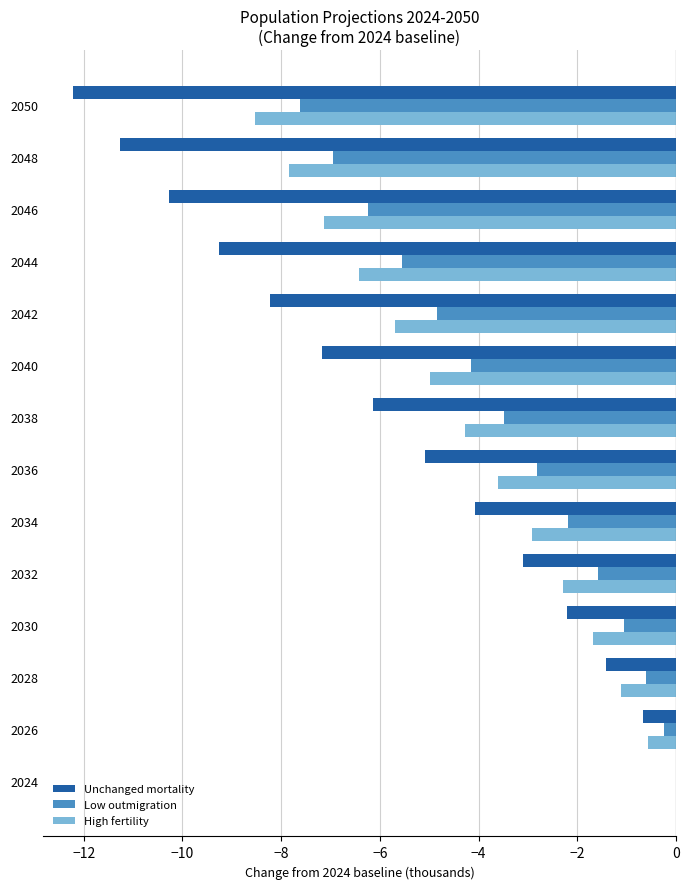

Is the value of Unchanged mortality at 2042 greater than the value of High fertility at 2042?

No